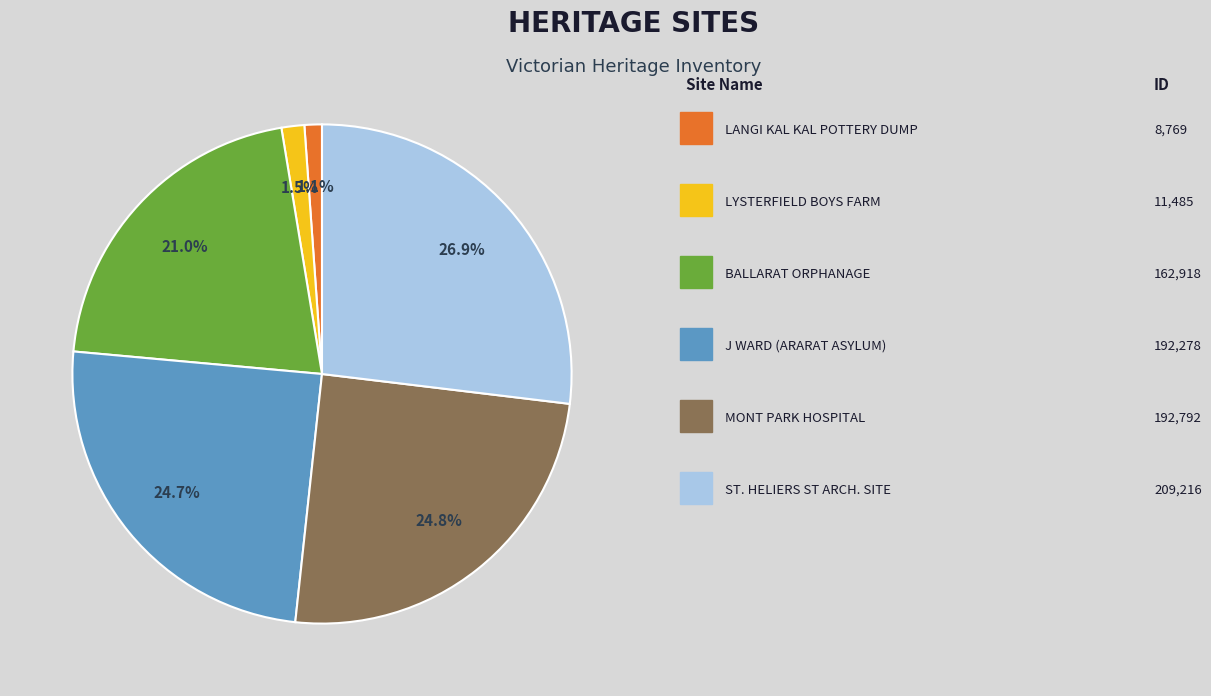

Does any single category account for the majority?

No